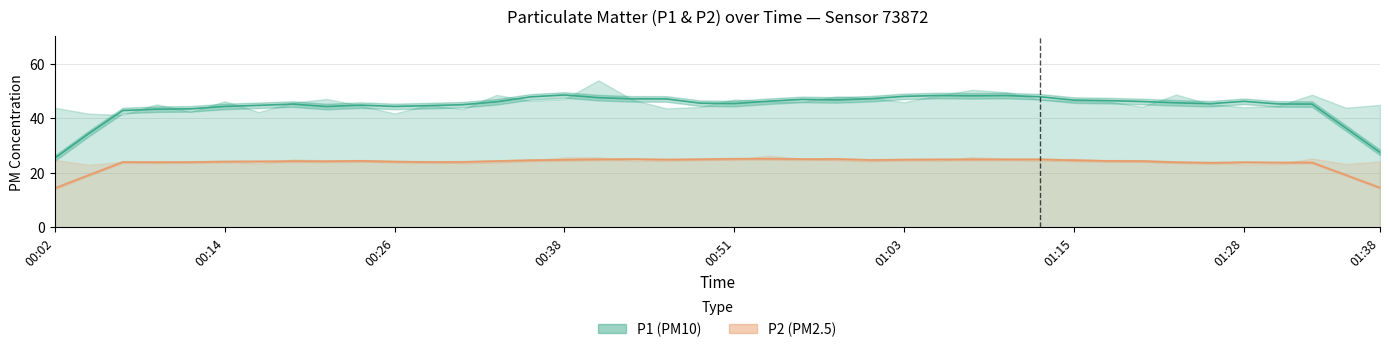

What is the total value across all series at 00:38?

72.7